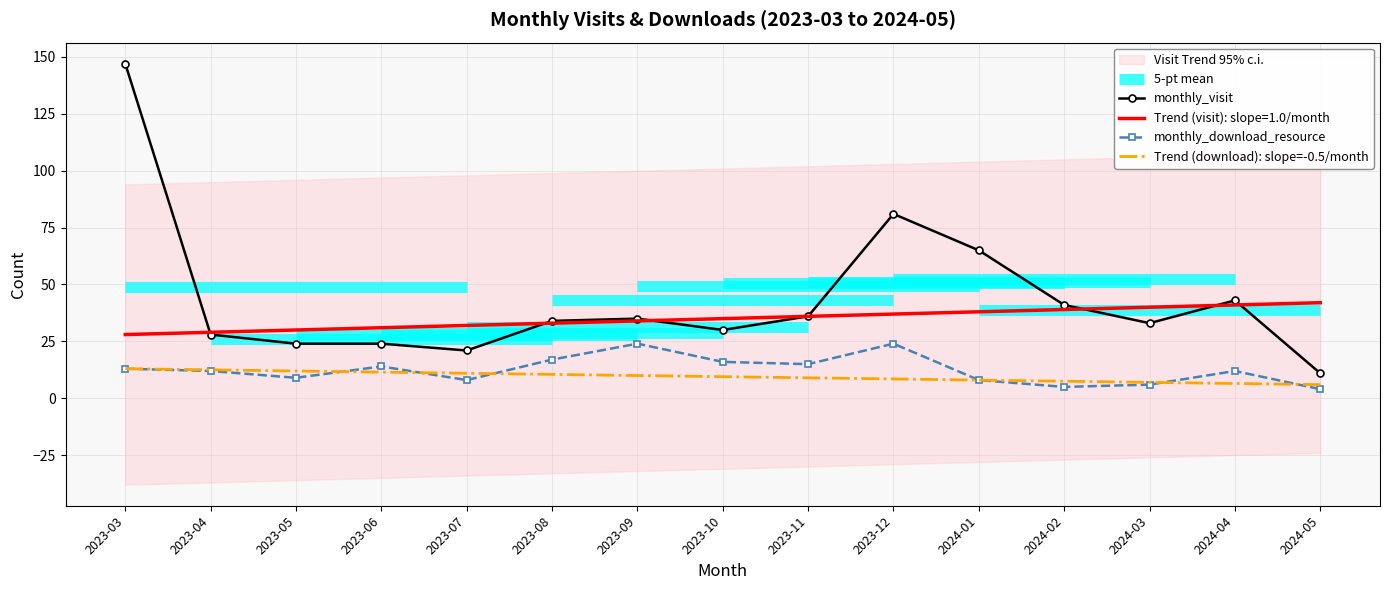

Reading left to right, list all the values displayed in this chart.

monthly_visit: 2023-03=147.0	2023-04=28.0	2023-05=24.0	2023-06=24.0	2023-07=21.0	2023-08=34.0	2023-09=35.0	2023-10=30.0	2023-11=36.0	2023-12=81.0	2024-01=65.0	2024-02=41.0	2024-03=33.0	2024-04=43.0	2024-05=11.0
monthly_download_resource: 2023-03=13.0	2023-04=12.0	2023-05=9.0	2023-06=14.0	2023-07=8.0	2023-08=17.0	2023-09=24.0	2023-10=16.0	2023-11=15.0	2023-12=24.0	2024-01=8.0	2024-02=5.0	2024-03=6.0	2024-04=12.0	2024-05=4.0
Trend (download): slope=-0.5/month: 2023-03=13.0	2023-04=12.5	2023-05=12.0	2023-06=11.5	2023-07=11.0	2023-08=10.5	2023-09=10.0	2023-10=9.5	2023-11=9.0	2023-12=8.5	2024-01=8.0	2024-02=7.5	2024-03=7.0	2024-04=6.5	2024-05=6.0